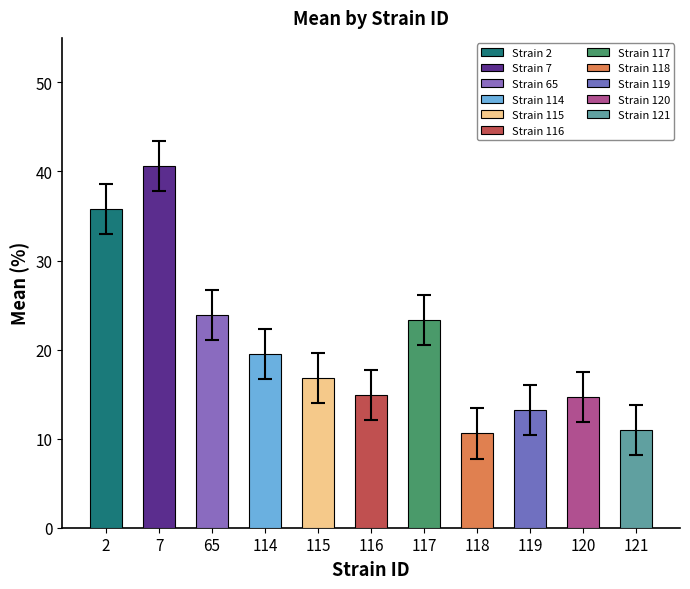

The mean series shows 16.1 at 65. True or false?

False